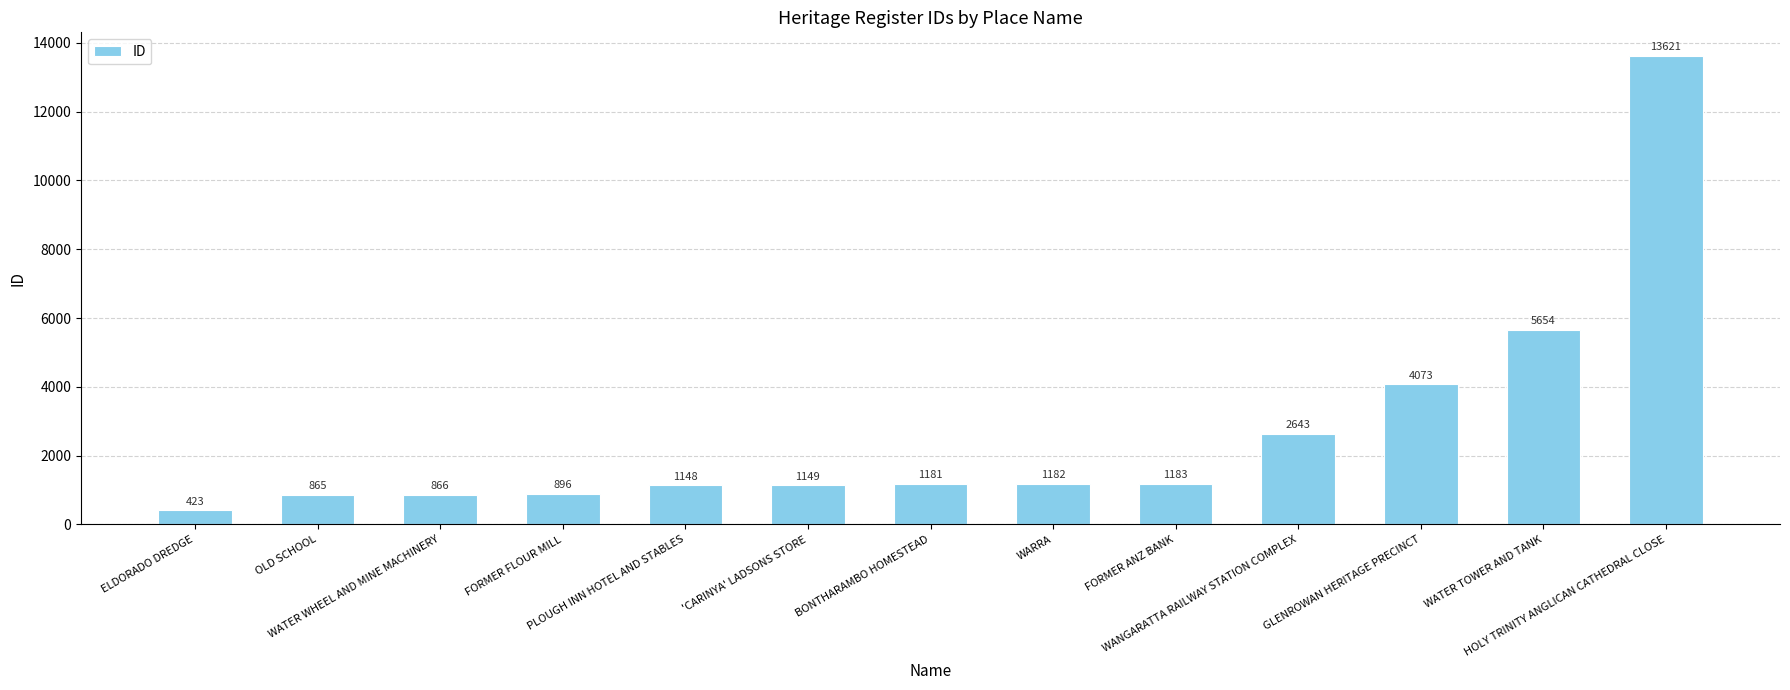

How many distinct data groups are displayed?

1